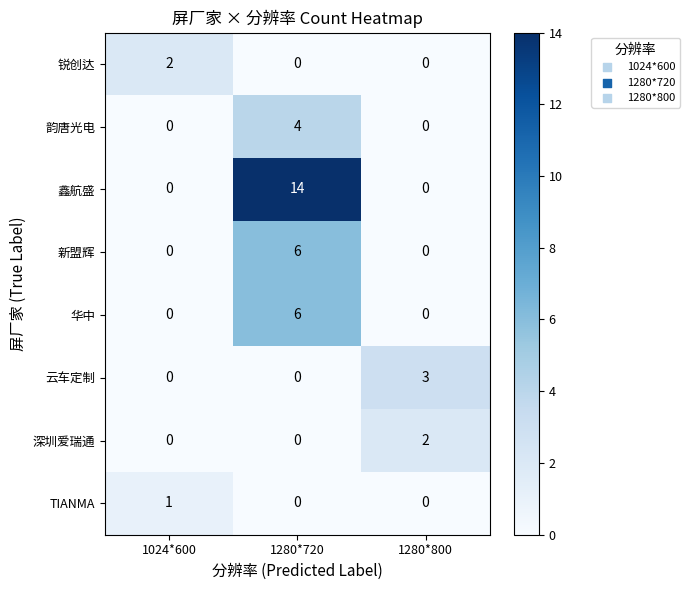

The value of 韵唐光电 at 1024*600 is 3. True or false?

False